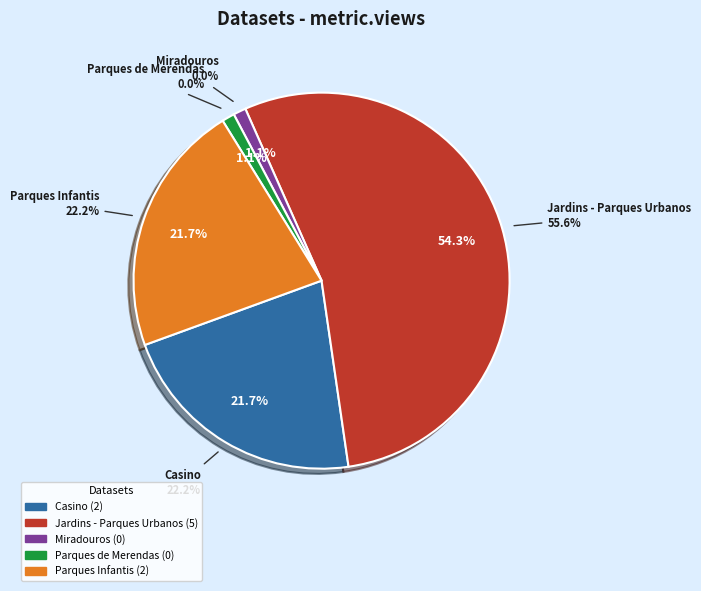

How many slices are in this pie chart?

5